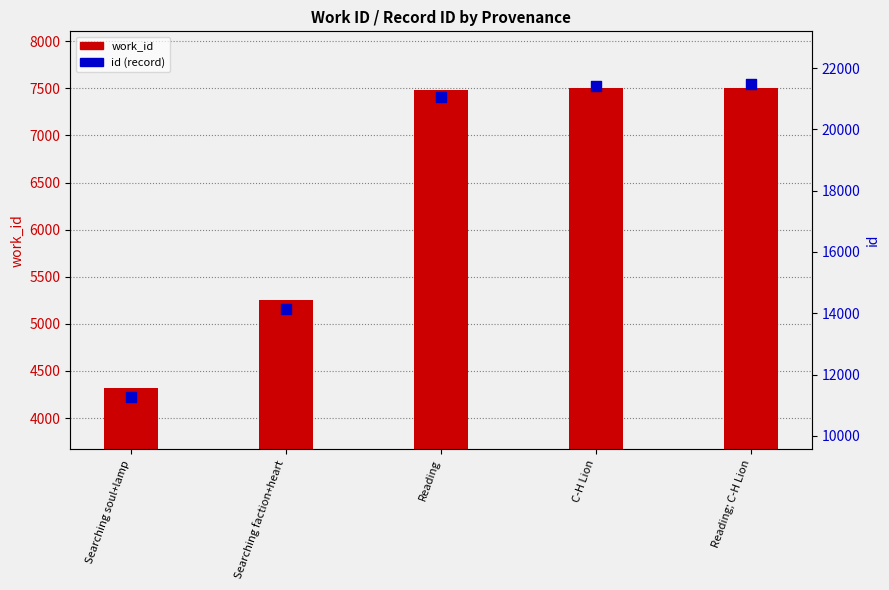

What is the total value across all series at Searching soul+lamp?

15575